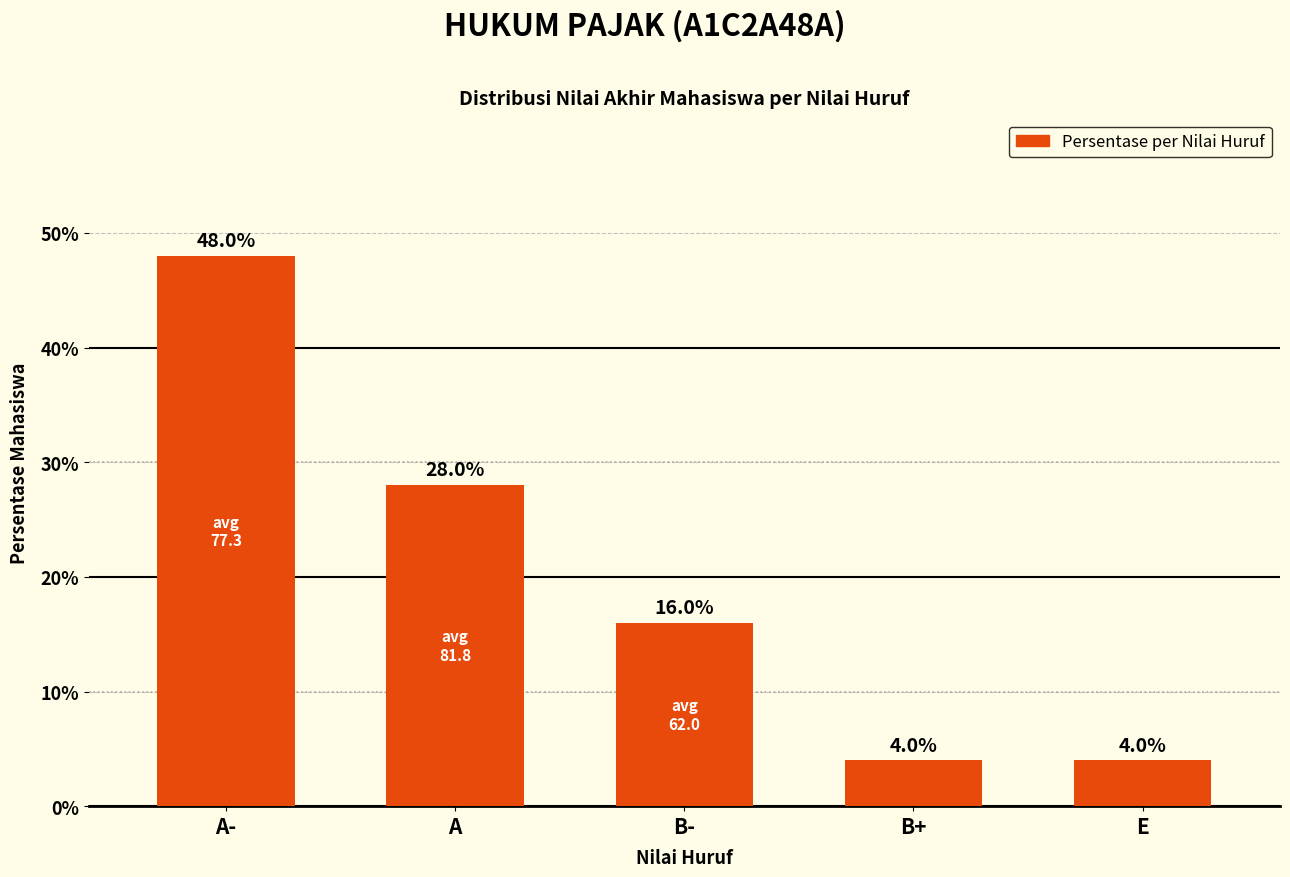

What position from the left is B-?

3